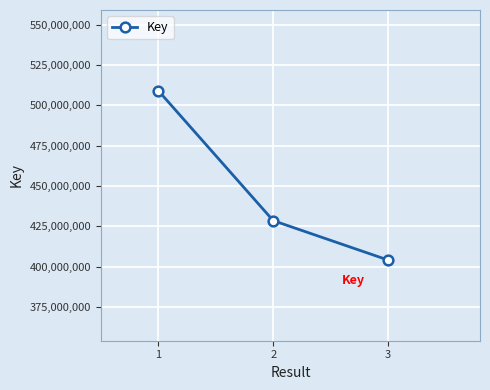

Is it true that the value at 1 is 509050526?

True